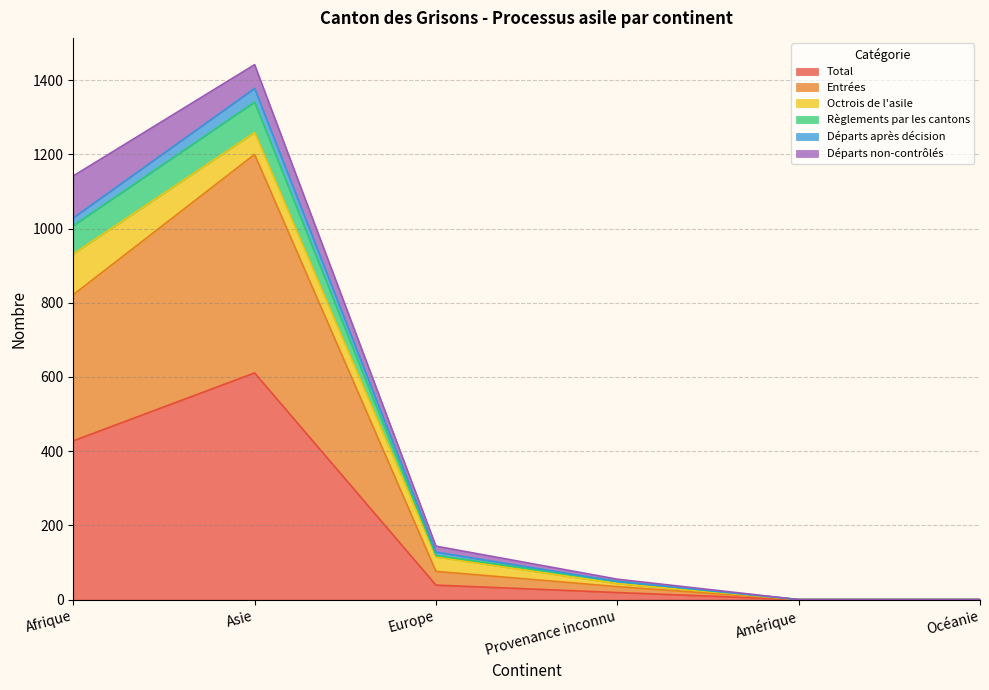

The value of Total at Europe is 39. True or false?

True